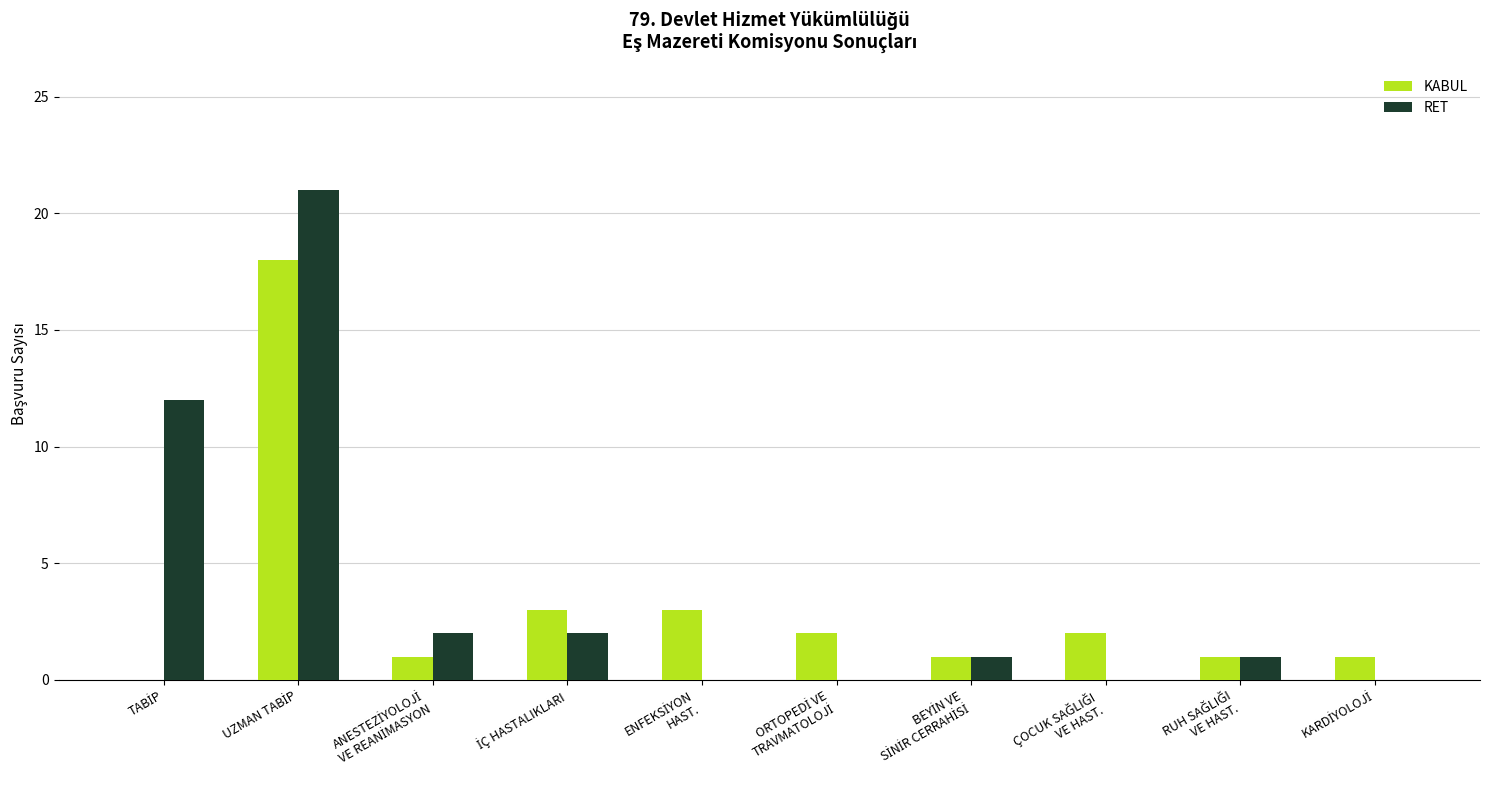

What is the highest value of the KABUL series?

18